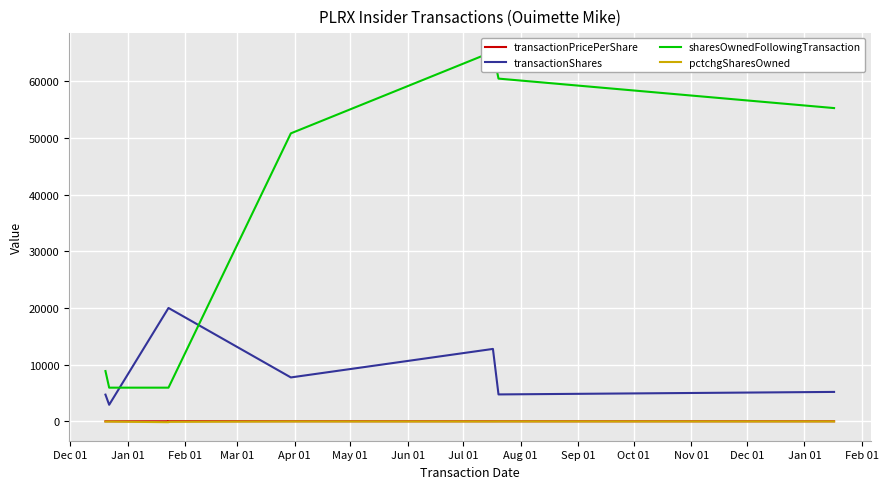

Which series has the largest range (max minus min)?

sharesOwnedFollowingTransaction